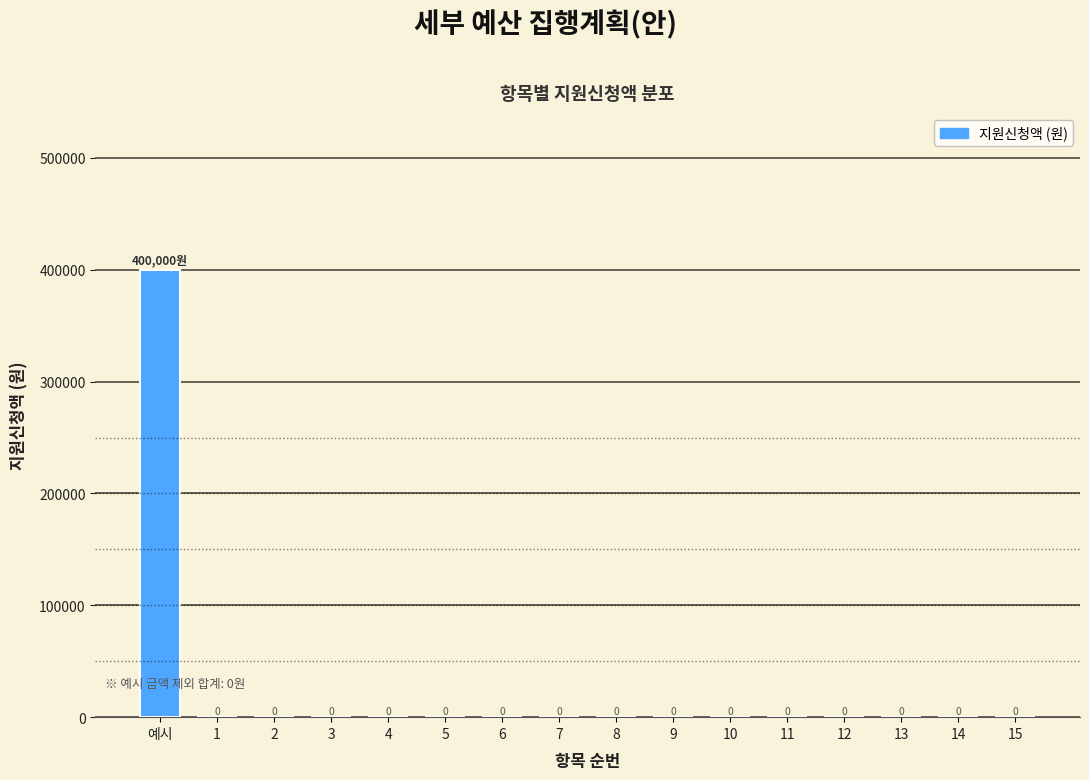

Reading left to right, what are all the values shown in this chart?

예시=400000	1=0	2=0	3=0	4=0	5=0	6=0	7=0	8=0	9=0	10=0	11=0	12=0	13=0	14=0	15=0